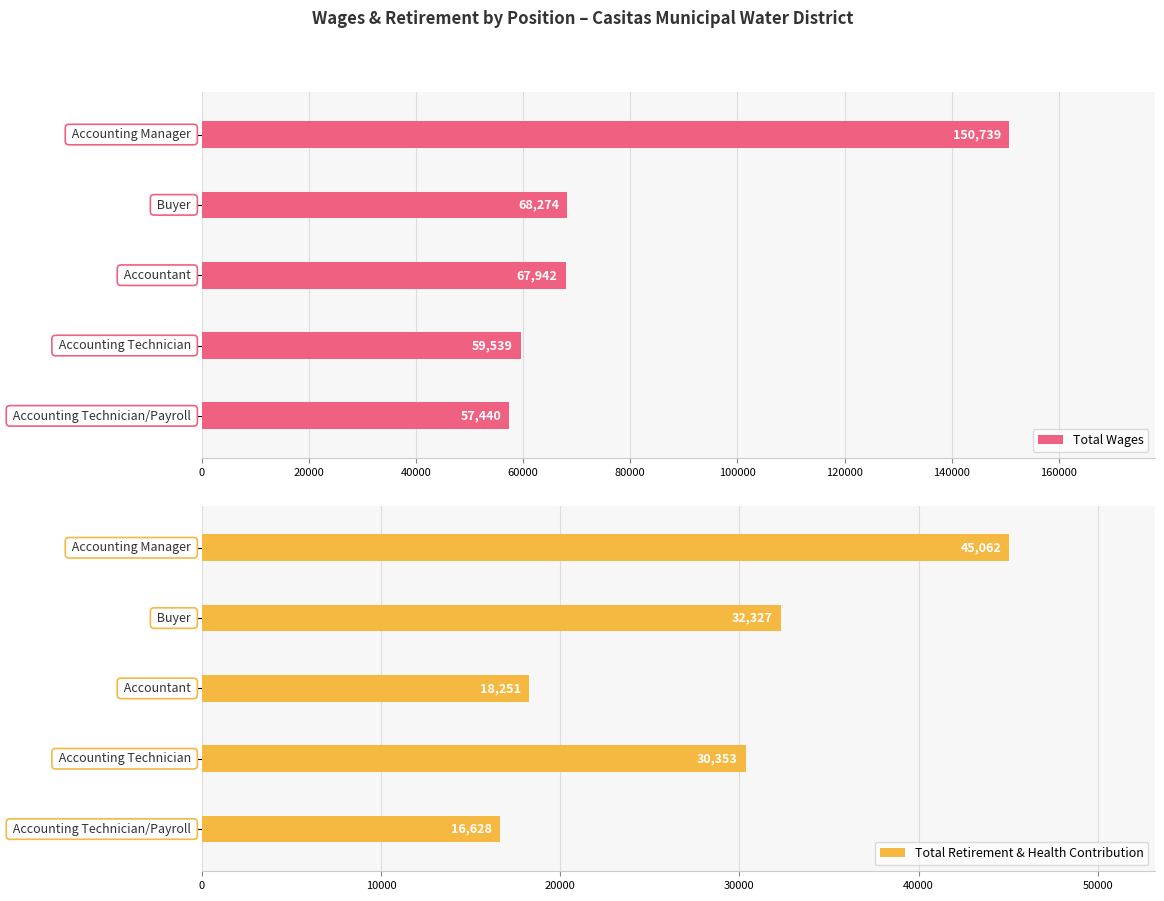

How many bars are there in total?

10